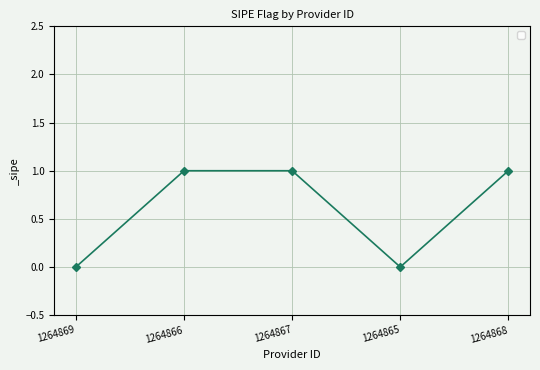

Is it true that the value at 1264865 is 0?

True